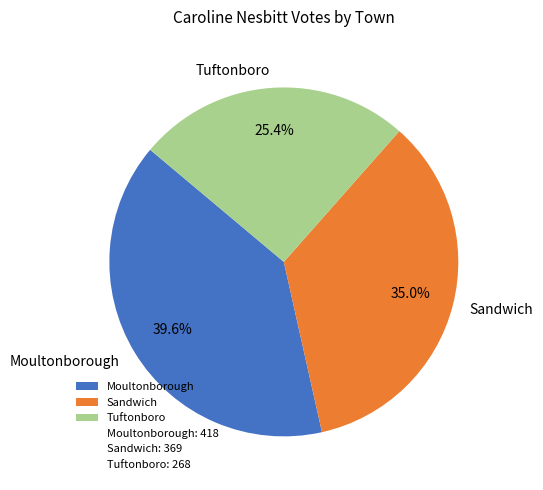

Combined, what portion of the pie is Sandwich and Tuftonboro?

60.4%